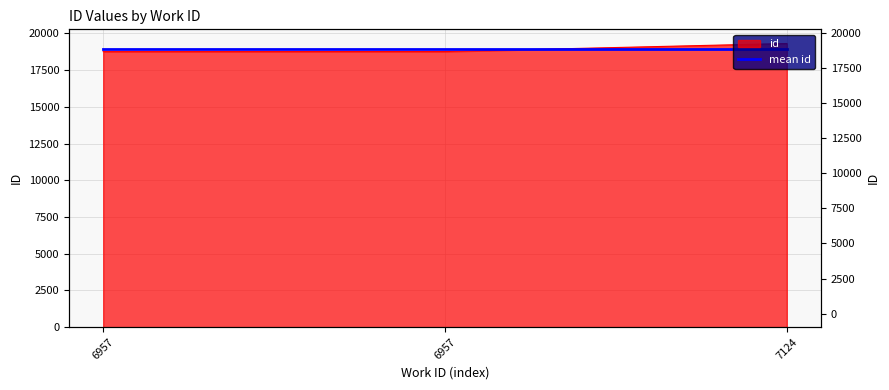

Rank the categories by value from lowest to highest.

6957, 6957, 7124